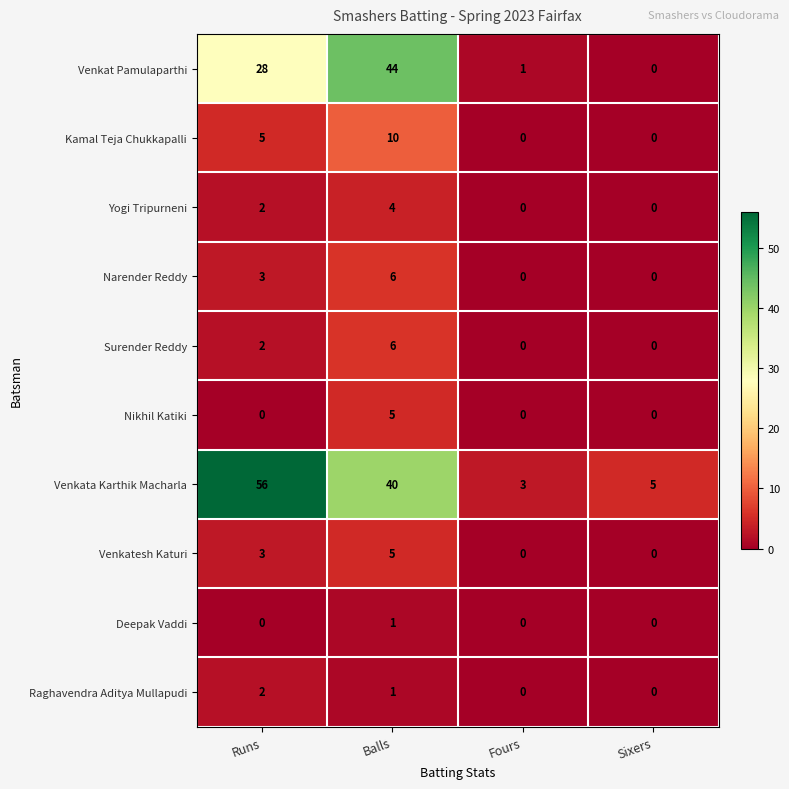

How many series are shown in this chart?

10